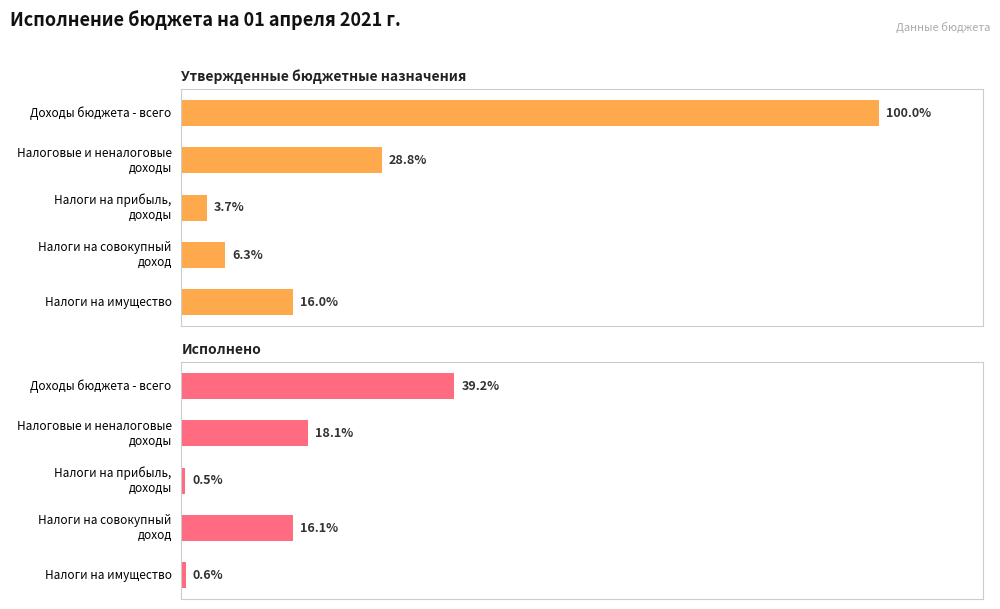

List the series in order of their peak value, highest first.

Утвержденные бюджетные назначения, Исполнено